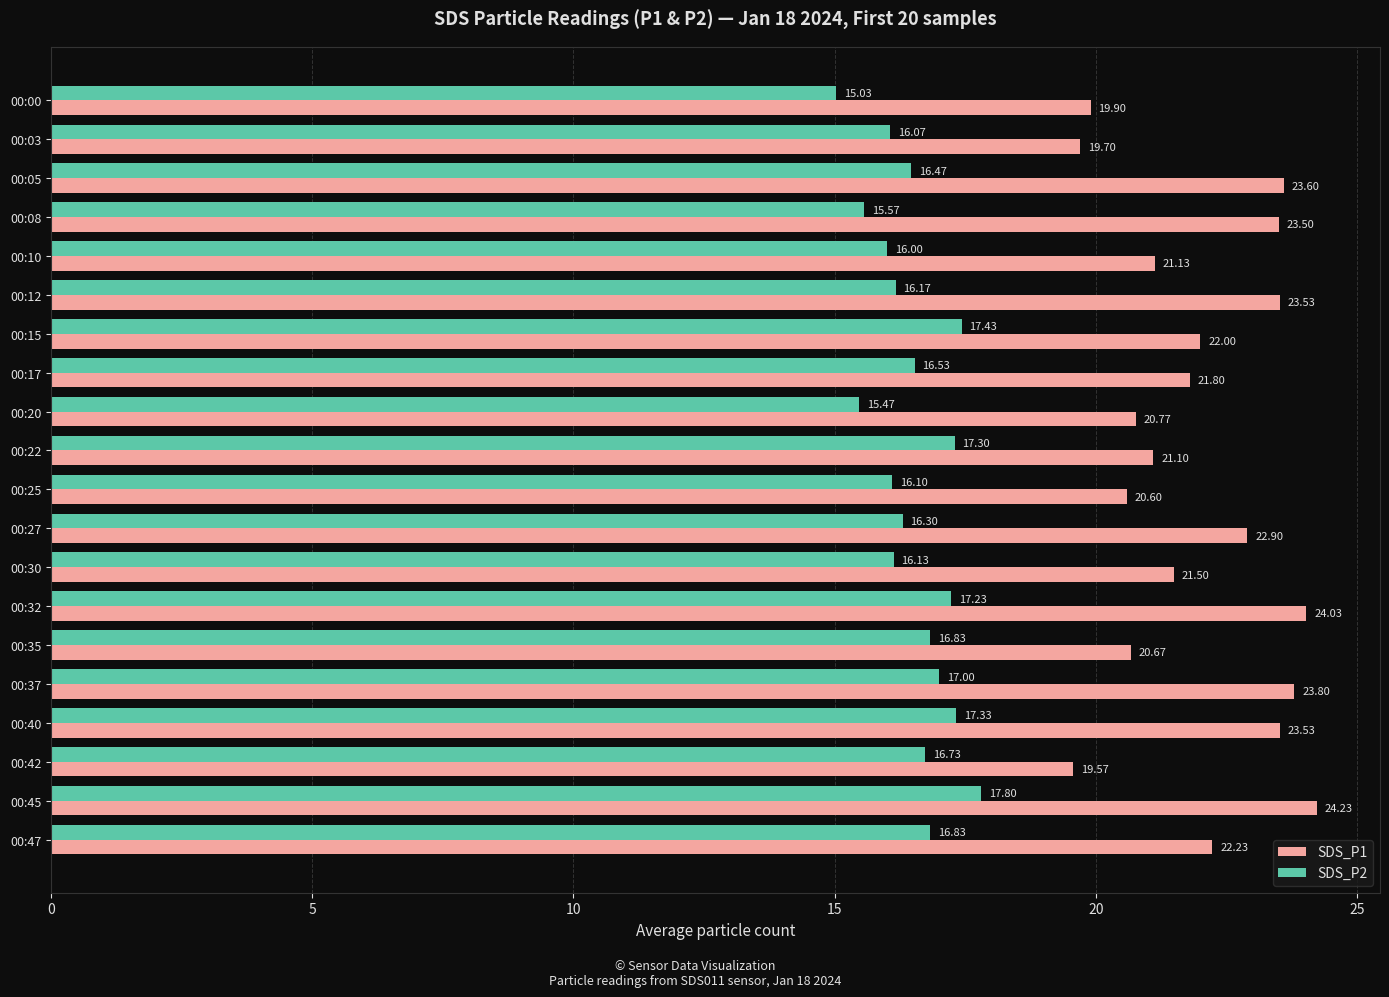

At 00:27, list the series in order from largest to smallest.

SDS_P1, SDS_P2